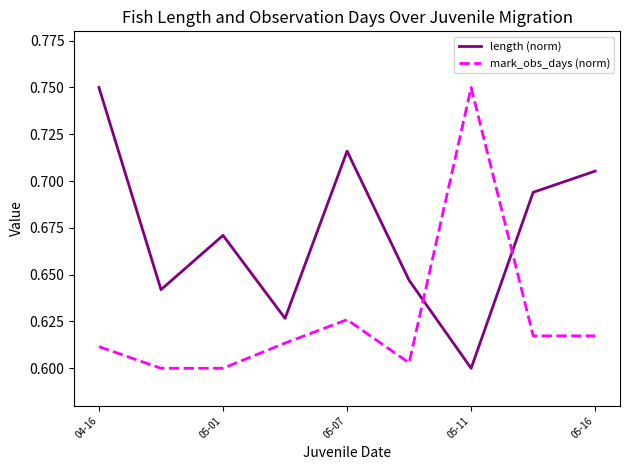

Rank the series by their average value, from highest to lowest.

length (norm), mark_obs_days (norm)